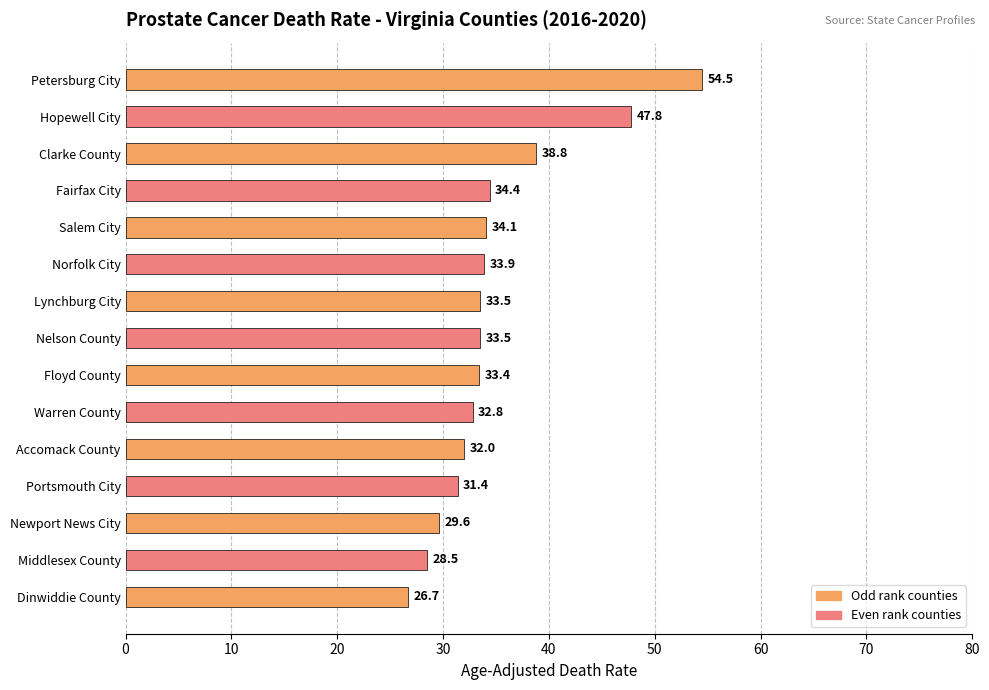

What is the minimum value shown in the chart?

26.7